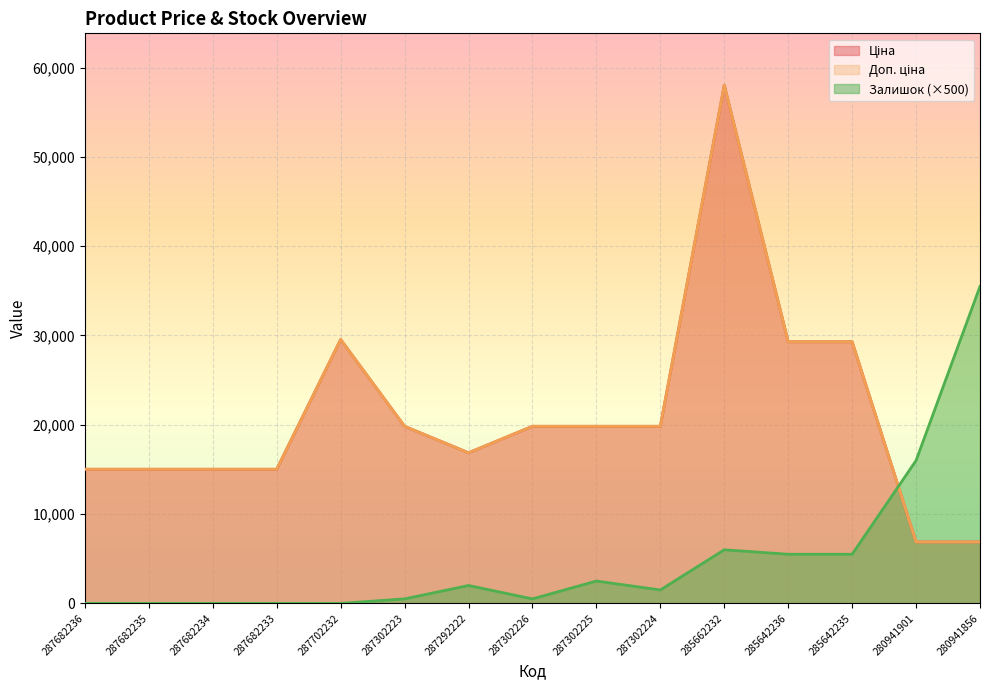

Reading left to right, list all the values displayed in this chart.

Ціна: 287682236=15019.2	287682235=15019.2	287682234=15019.2	287682233=15019.2	287702232=29548.9	287302223=19831.1	287292222=16863.2	287302226=19831.1	287302225=19831.1	287302224=19831.1	285662232=58037.0	285642236=29294.9	285642235=29294.9	280941901=6879.5	280941856=6879.5
Доп. ціна: 287682236=15019.2	287682235=15019.2	287682234=15019.2	287682233=15019.2	287702232=29548.9	287302223=19831.1	287292222=16863.2	287302226=19831.1	287302225=19831.1	287302224=19831.1	285662232=58037.0	285642236=29294.9	285642235=29294.9	280941901=6879.5	280941856=6879.5
Залишок: 287682236=0.0	287682235=0.0	287682234=0.0	287682233=0.0	287702232=0.0	287302223=500.0	287292222=2000.0	287302226=500.0	287302225=2500.0	287302224=1500.0	285662232=6000.0	285642236=5500.0	285642235=5500.0	280941901=16000.0	280941856=35500.0